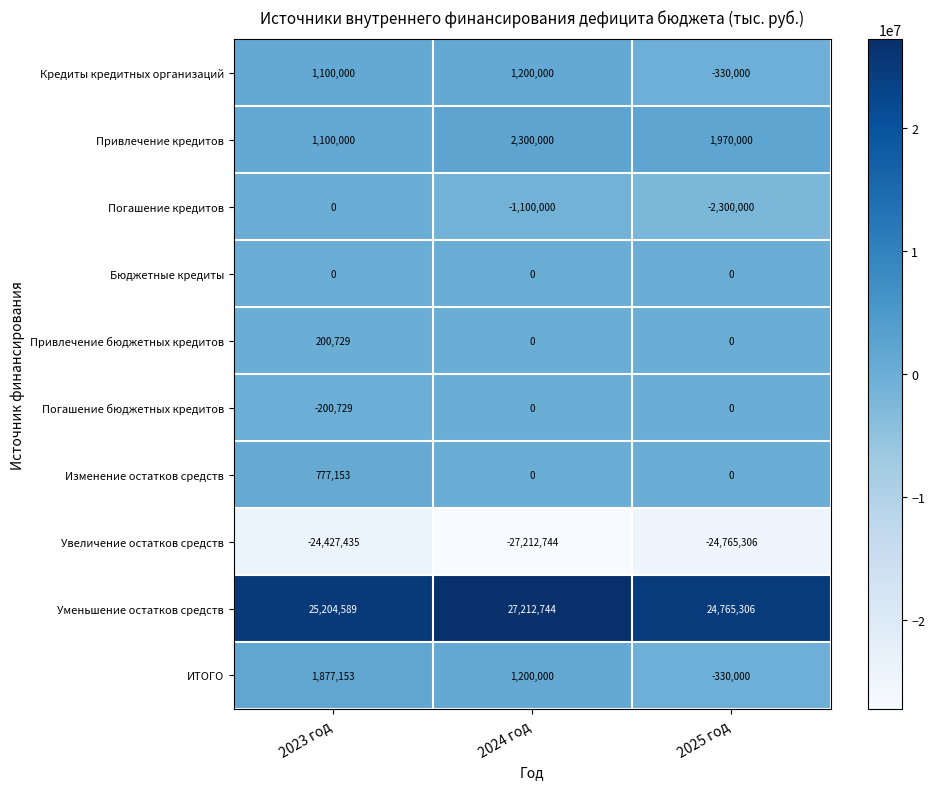

Rank the categories by Привлечение кредитов value from highest to lowest.

2024 год, 2025 год, 2023 год